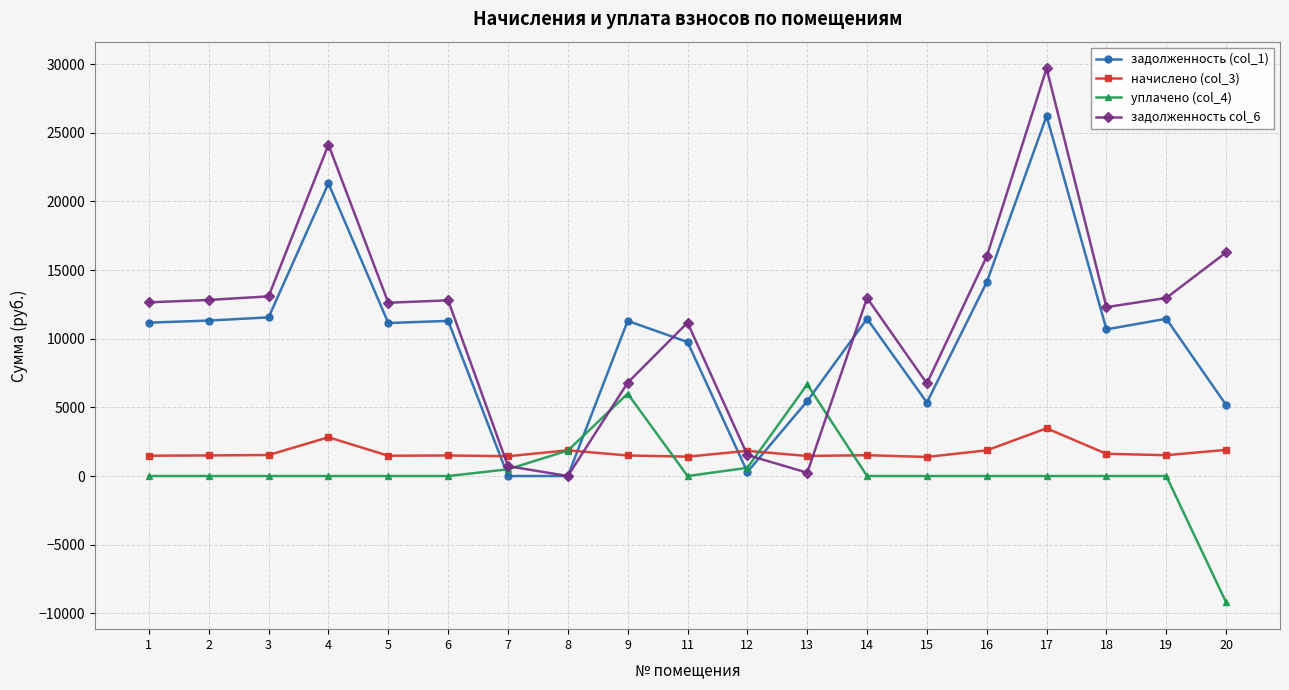

What is the total value across all series at 18?

24603.4